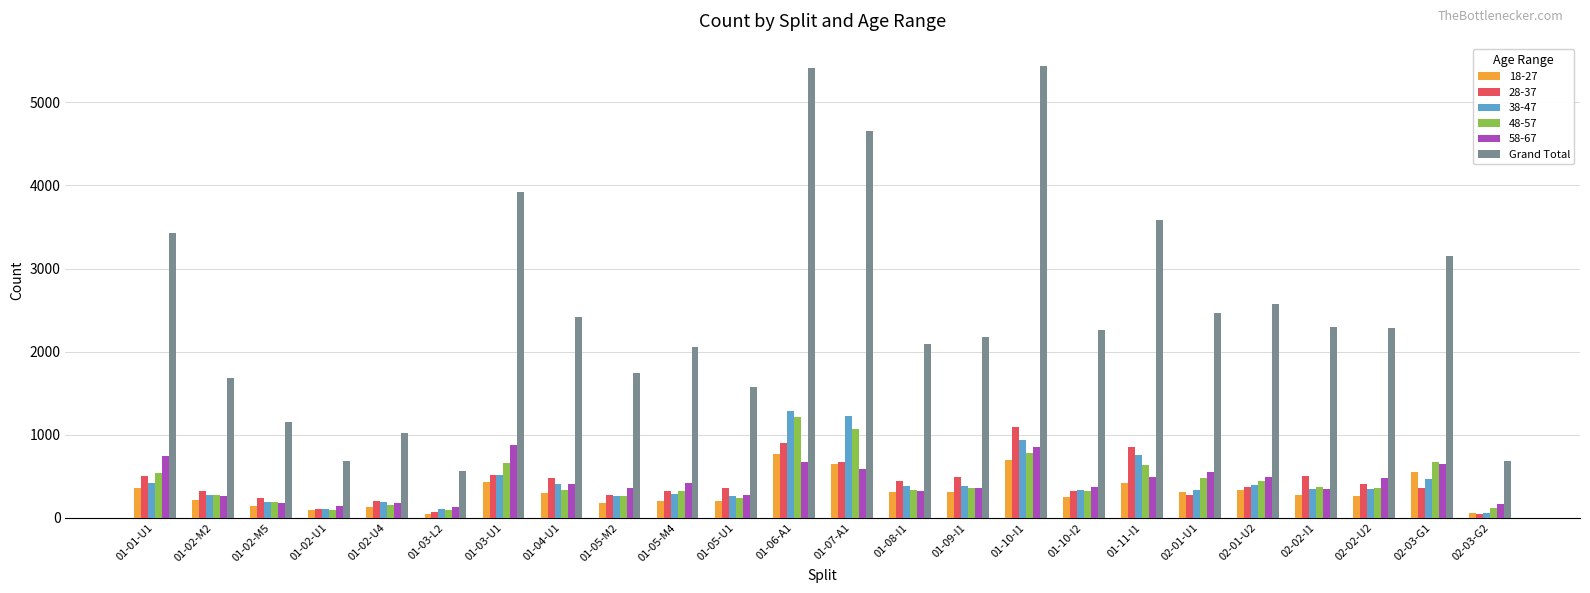

What is the label of the 17th bar from the right?

01-04-U1